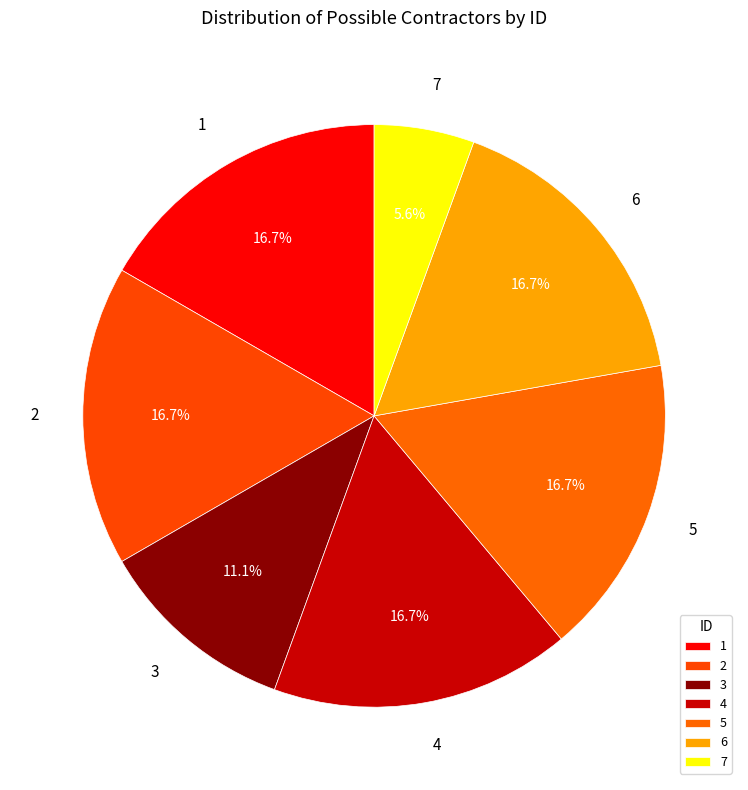

Is there any slice that represents more than half of the pie?

No